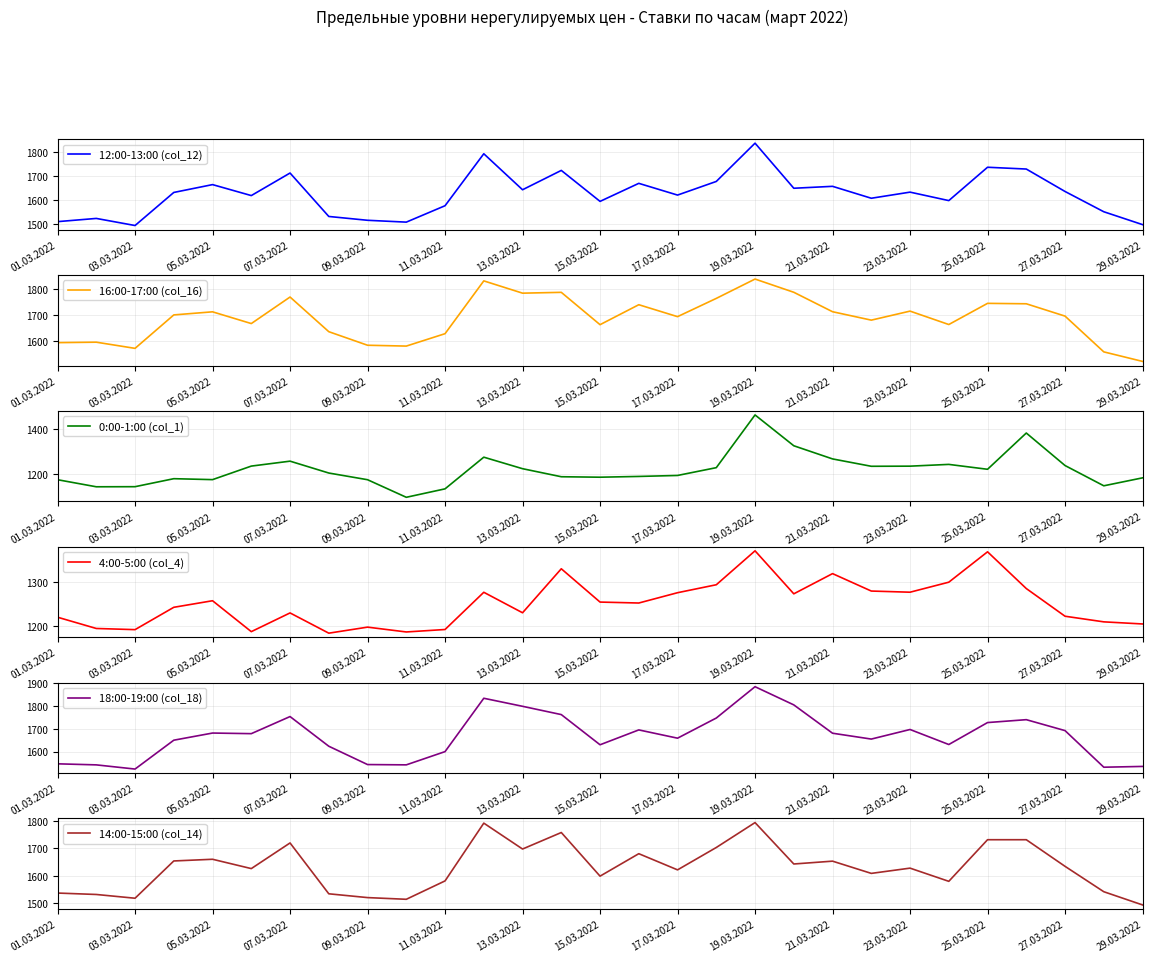

How many values in the 14:00-15:00 (col_14) series exceed 1627?

15